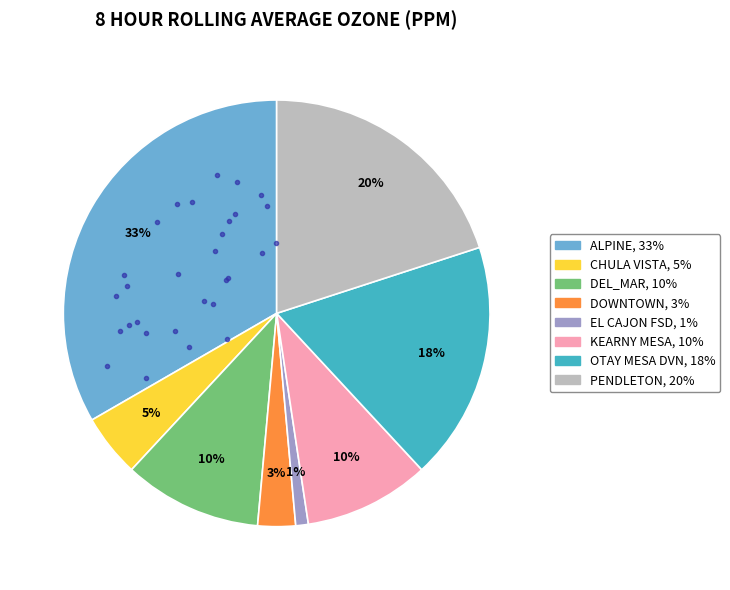

Is there a majority slice in this chart?

No